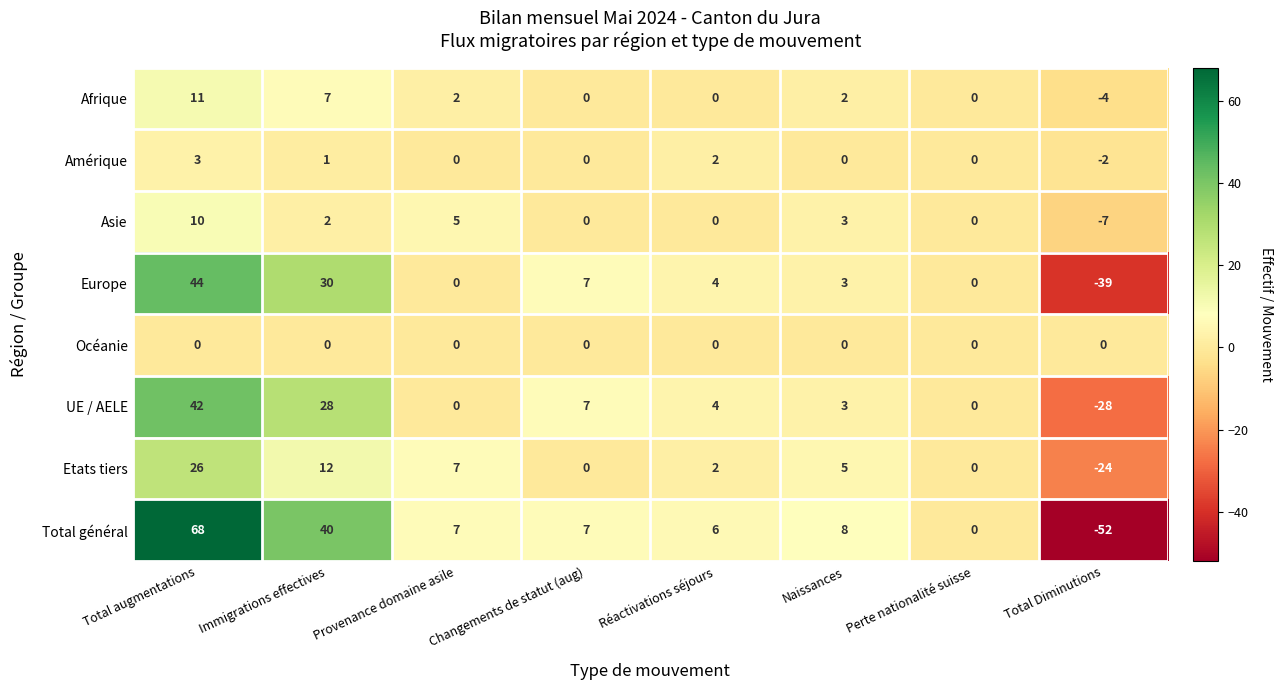

At which label does Asie first exceed 2?

Total augmentations